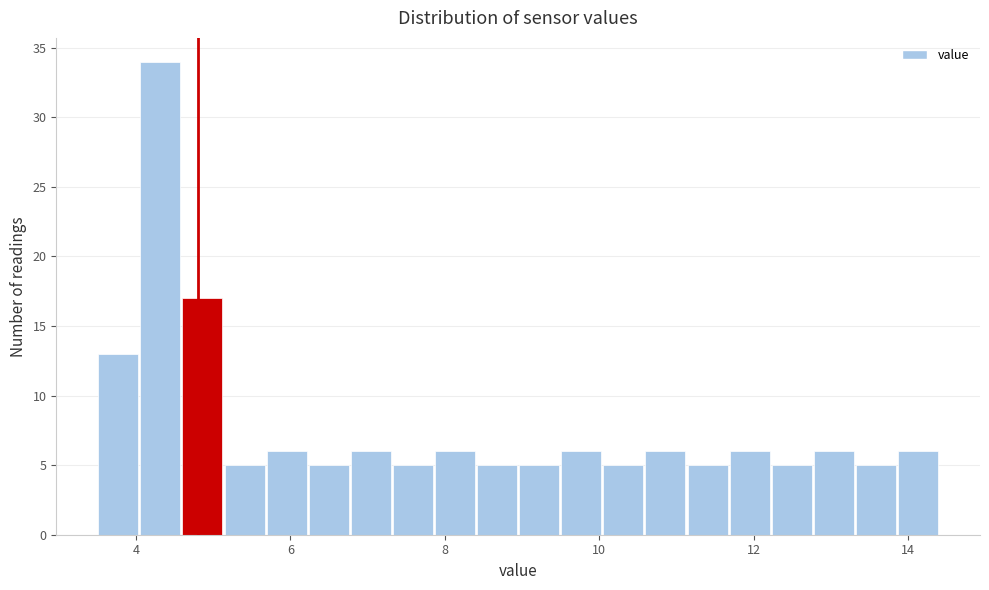

Read against the x-axis, roughly where is the centre of the tallest bar?

4.4